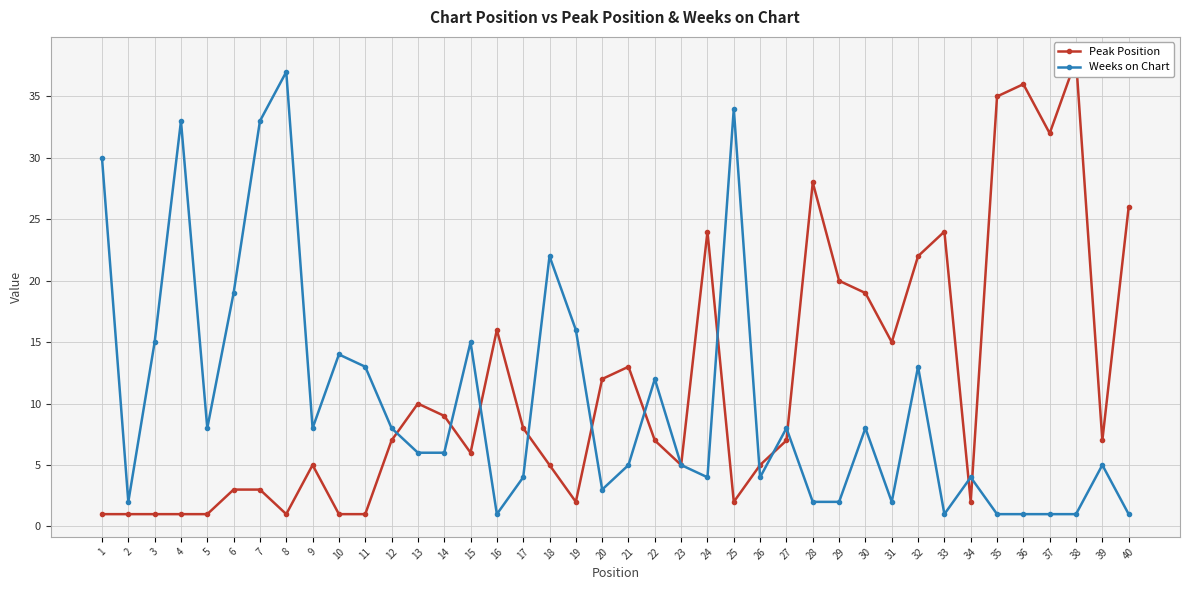

True or false: Peak Position has a value of 32 at 37.

True